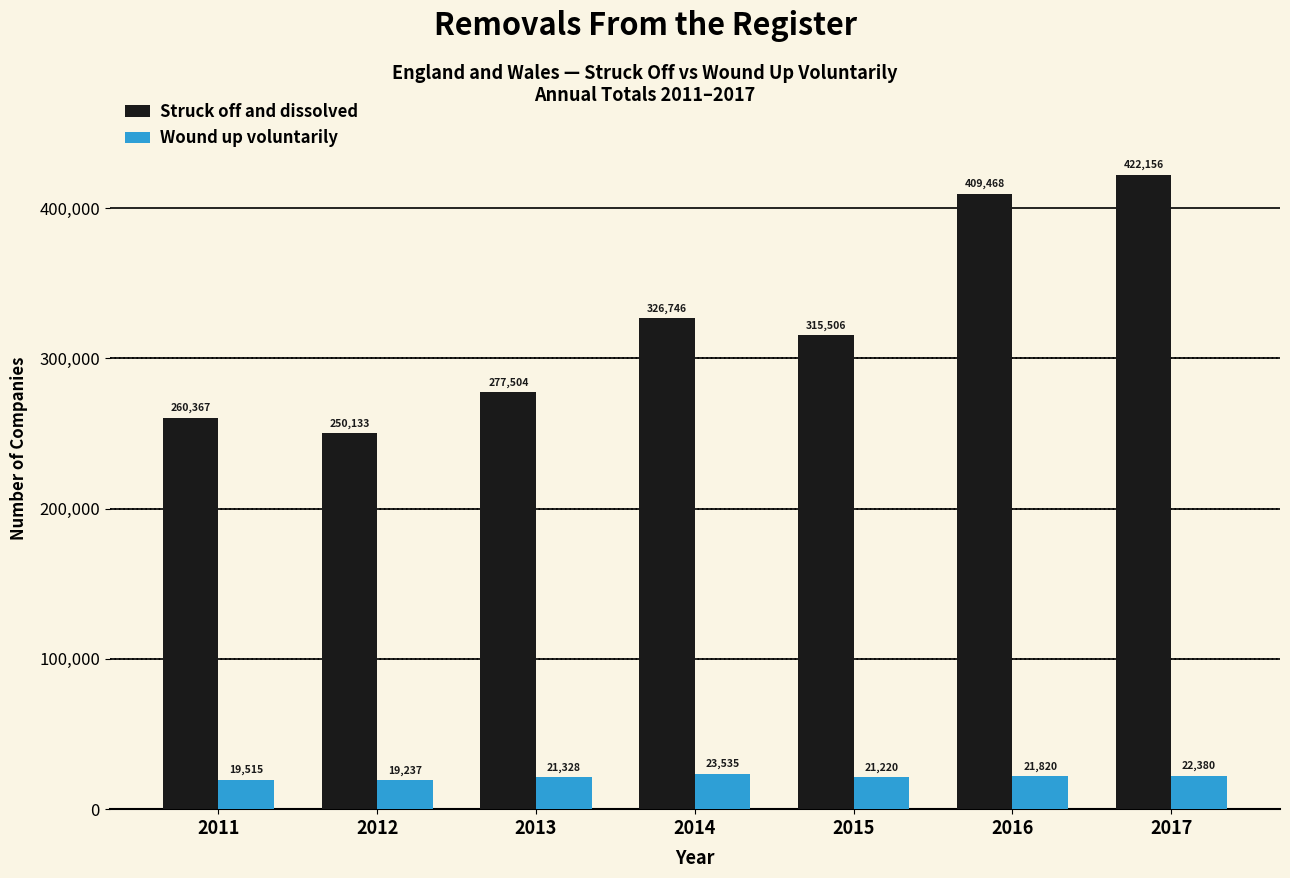

What is the average value of the Wound up voluntarily series?

21291